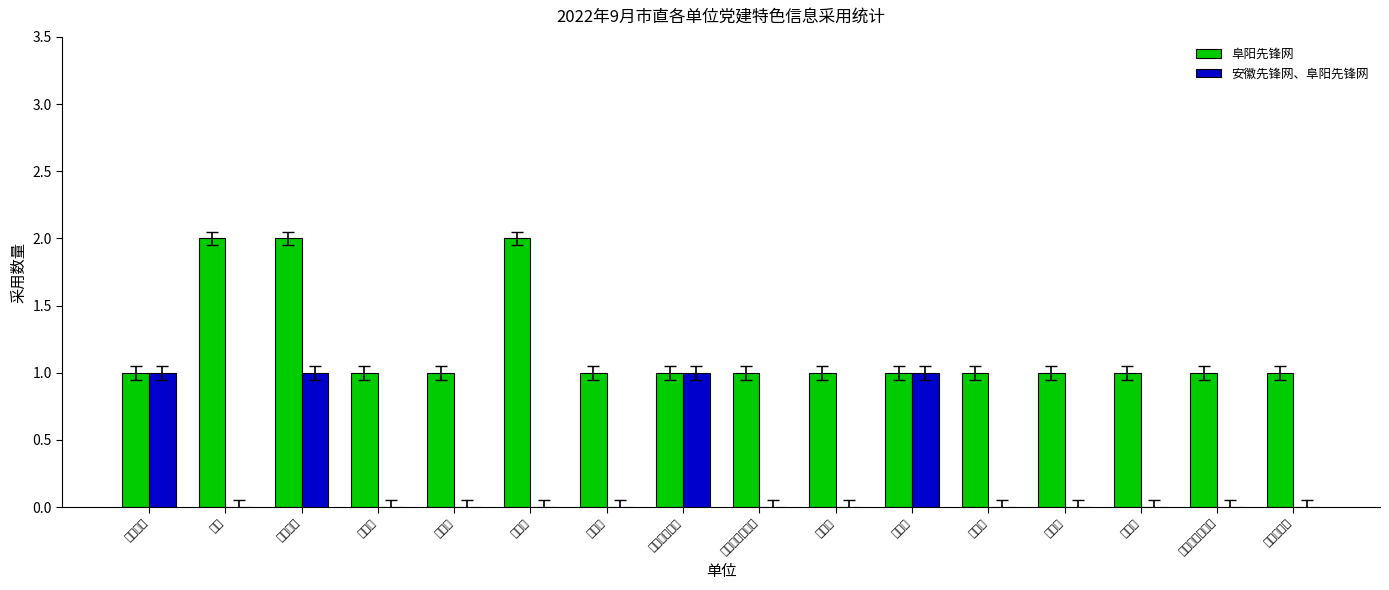

At 统计局, list the series in order from largest to smallest.

阜阳先锋网, 安徽先锋网、阜阳先锋网